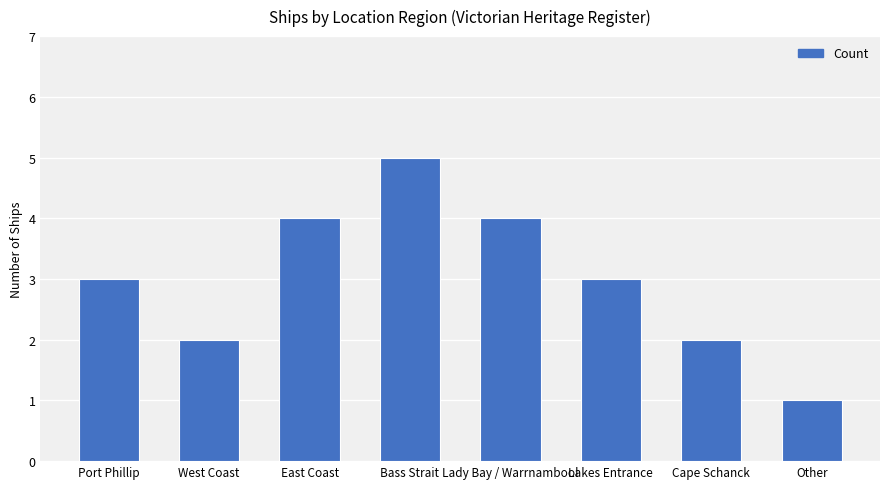

What is the difference between the values at East Coast and Cape Schanck?

2